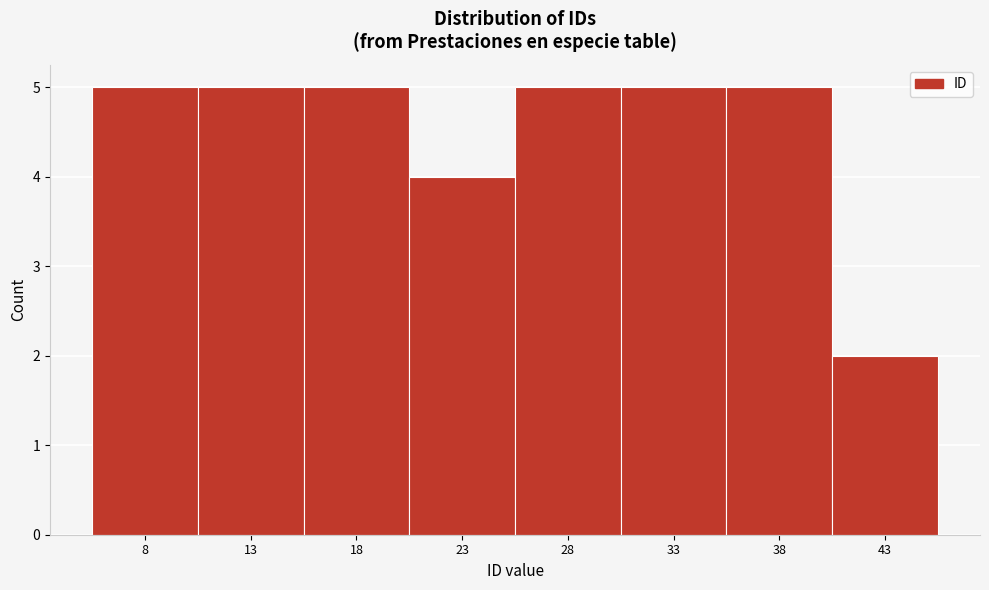

Reading right to left, list all the values displayed in this chart.

2	5	5	5	4	5	5	5